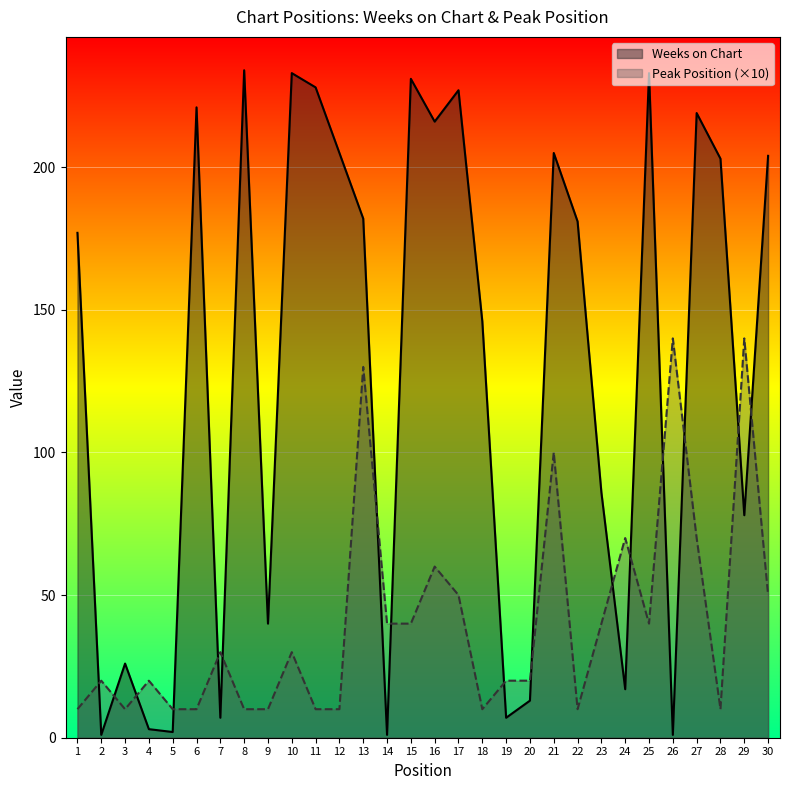

Which has a higher value, 27 or 11?

11